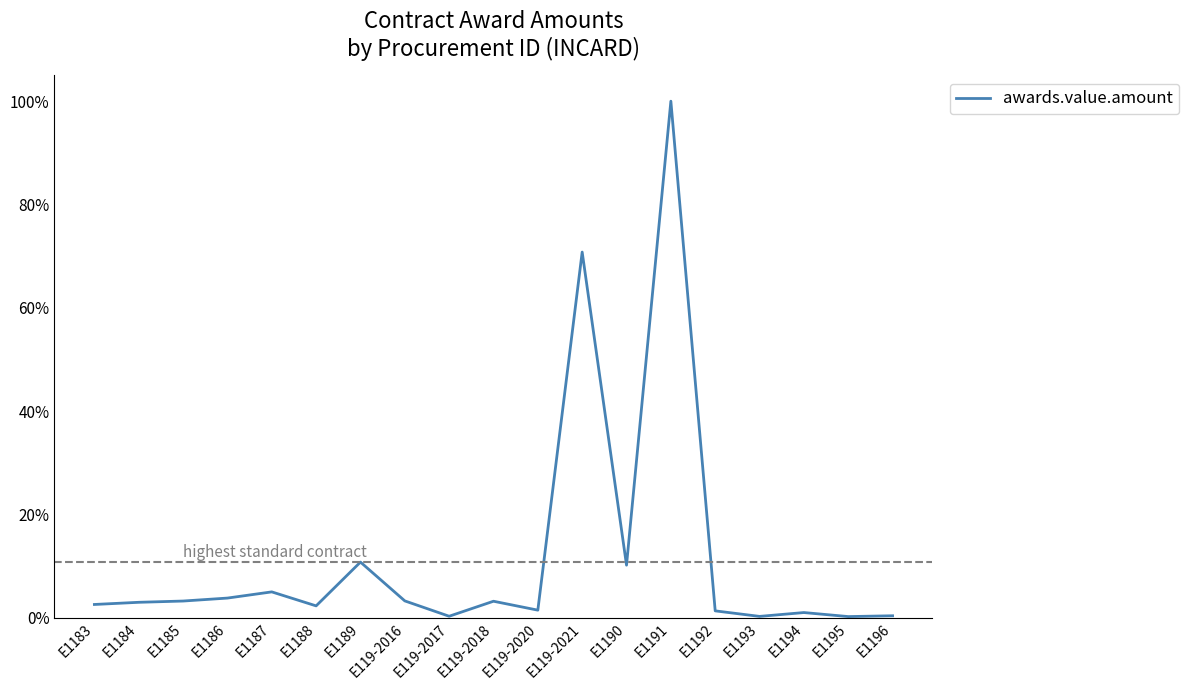

Reading right to left, transcribe all the data shown in this chart.

E1196=0.0	E1195=0.0	E1194=0.0	E1193=0.0	E1192=0.0	E1191=1.0	E1190=0.1	E119-2021=0.7	E119-2020=0.0	E119-2018=0.0	E119-2017=0.0	E119-2016=0.0	E1189=0.1	E1188=0.0	E1187=0.1	E1186=0.0	E1185=0.0	E1184=0.0	E1183=0.0